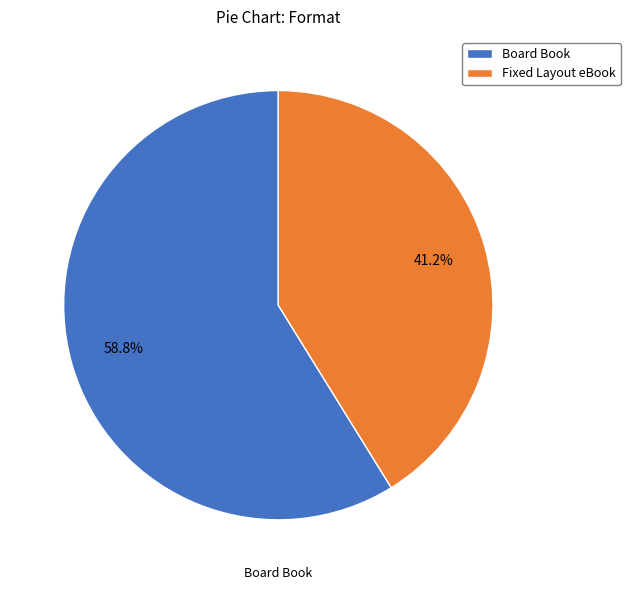

What is the ratio of the value at Board Book to the value at Fixed Layout eBook?

1.4